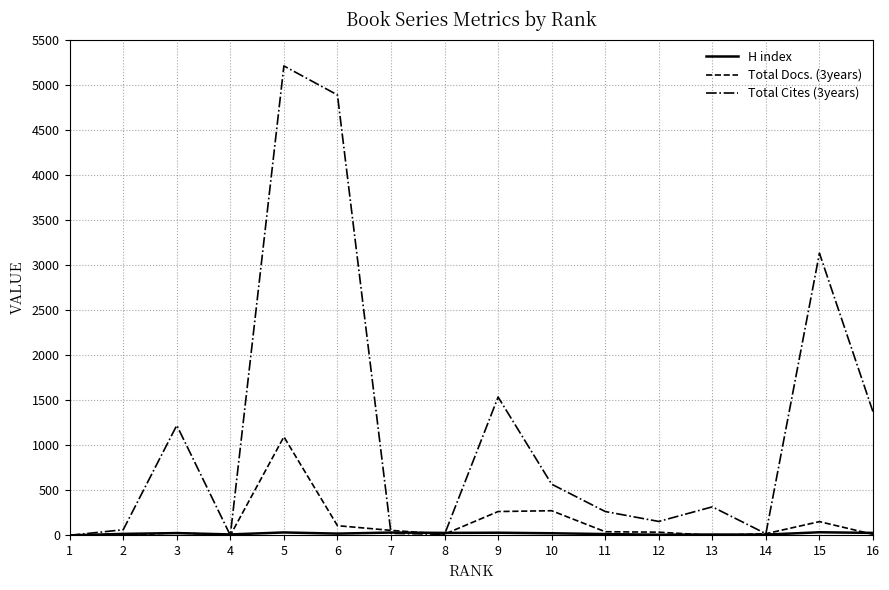

True or false: Total Docs. (3years) has a value of 264 at 9.

True